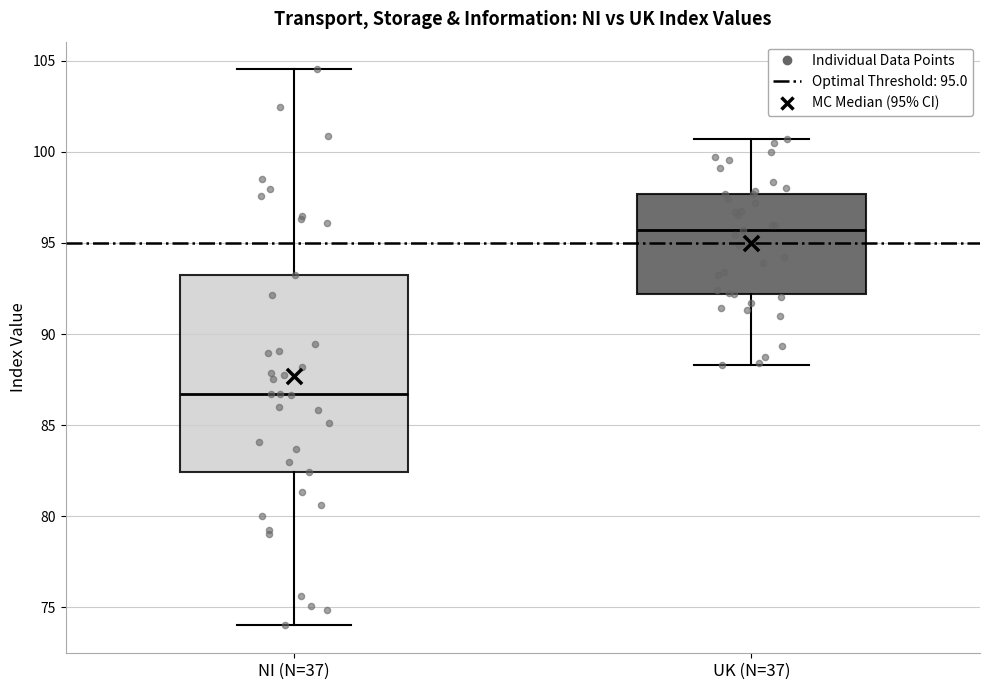

Which box has the highest median line?

UK (N=37)